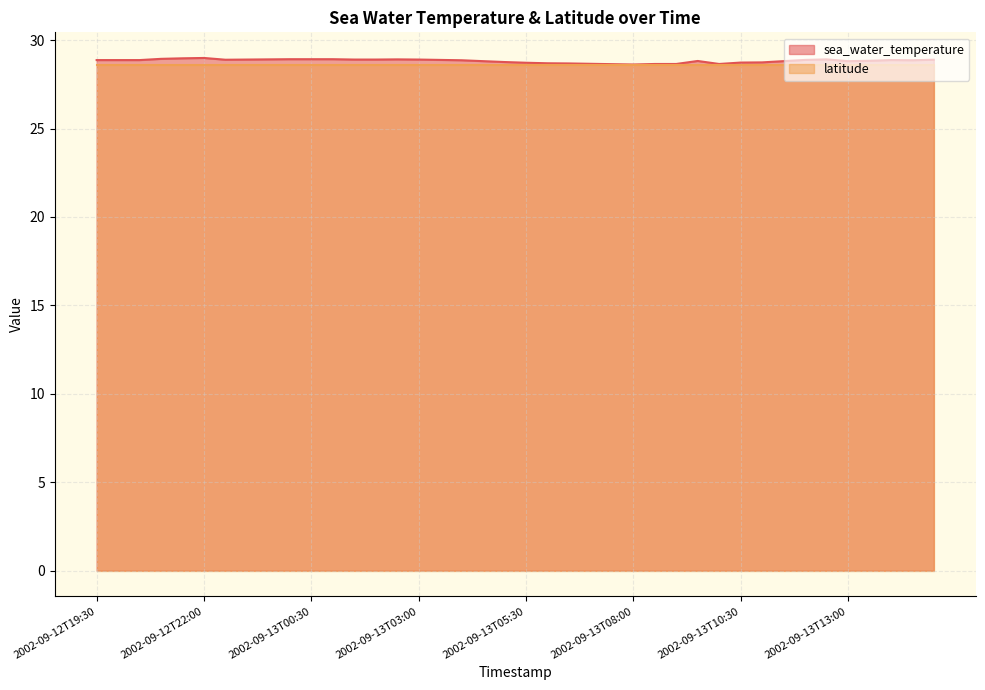

What is the label of the 21st point from the left?

2002-09-13T05:30